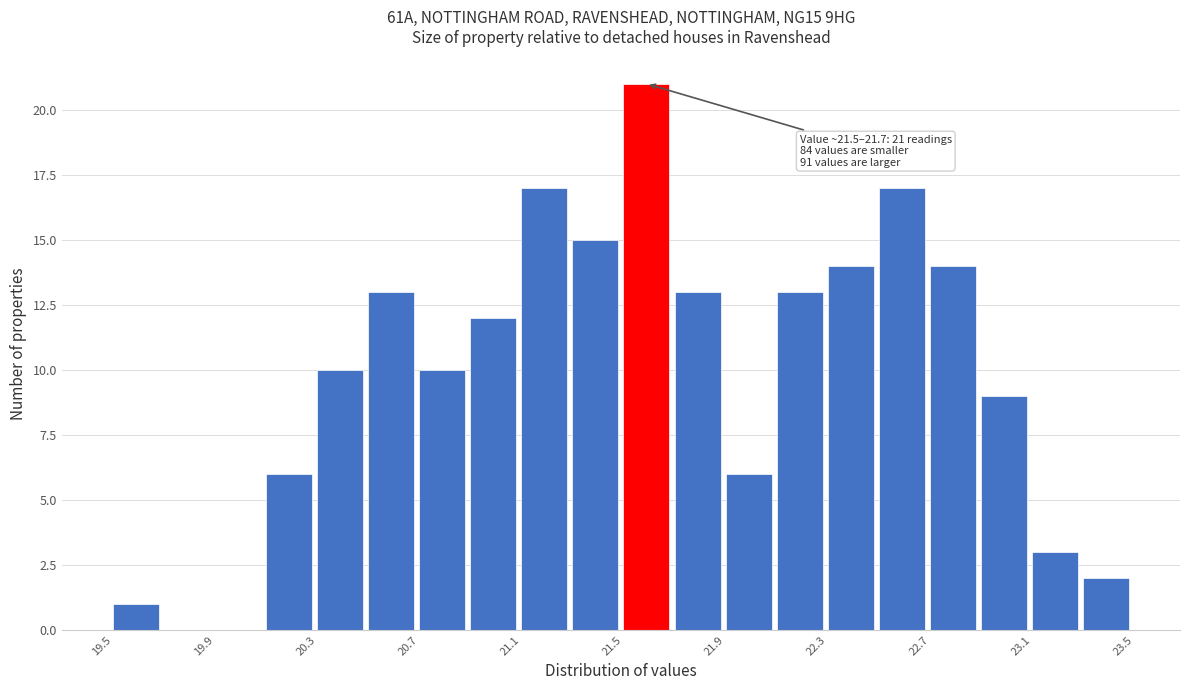

Read against the x-axis, roughly where is the centre of the tallest bar?

21.60